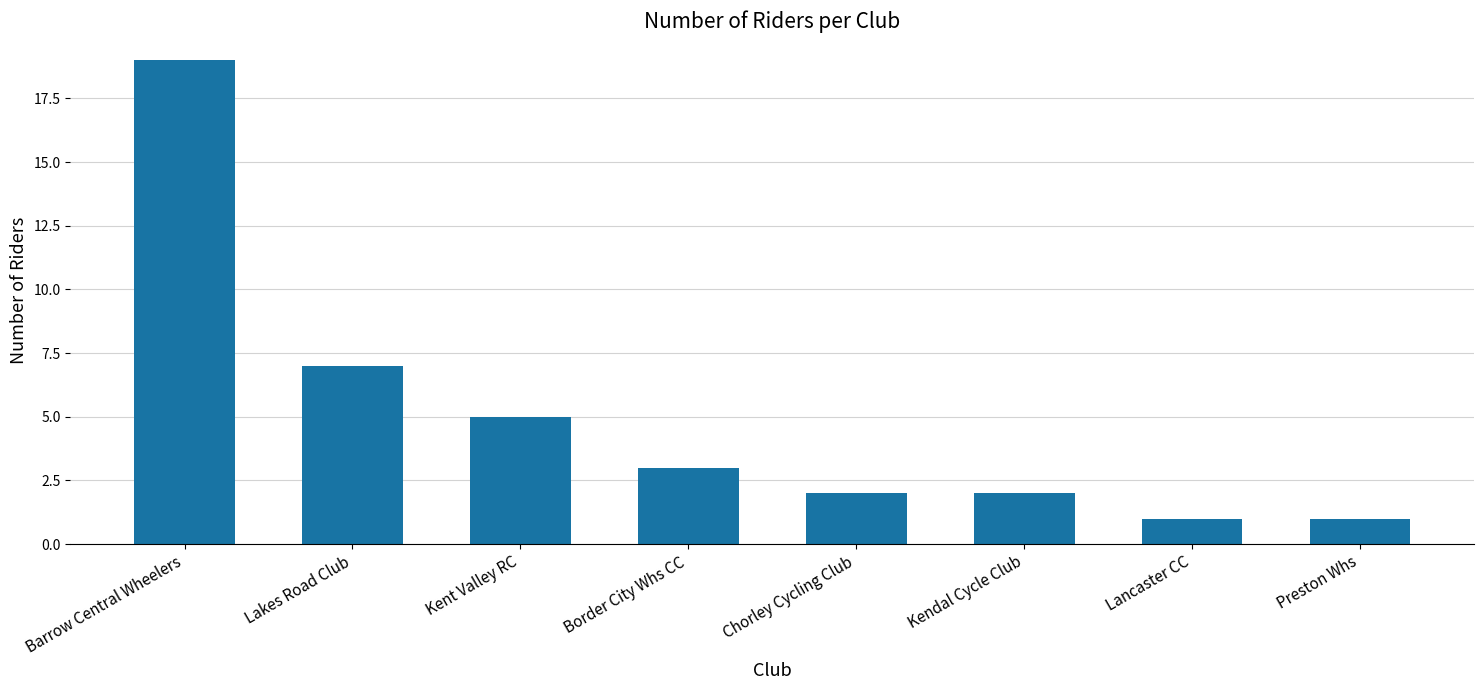

Are the bars grouped side by side (vs. stacked)?

No